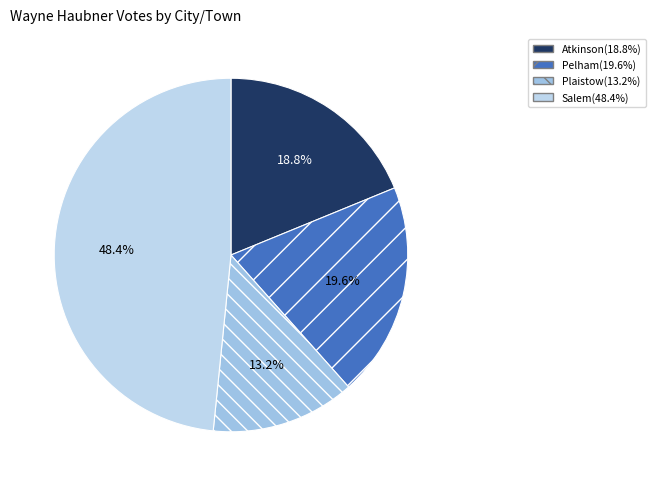

To the nearest percent, what is the difference between the Atkinson and Salem slice percentages?

30%